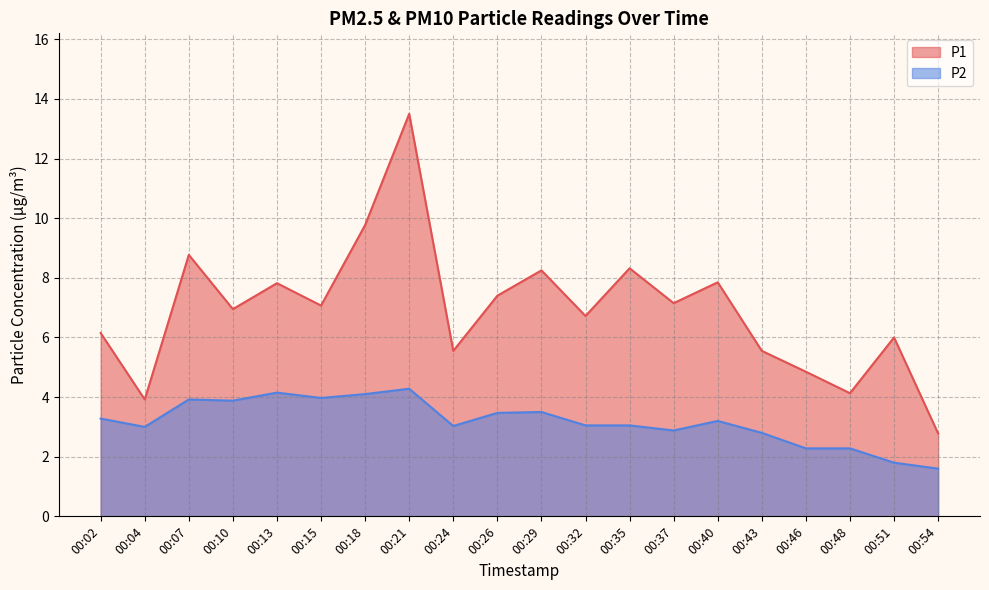

What is the difference between the P1 values at 00:13 and 00:46?

3.0